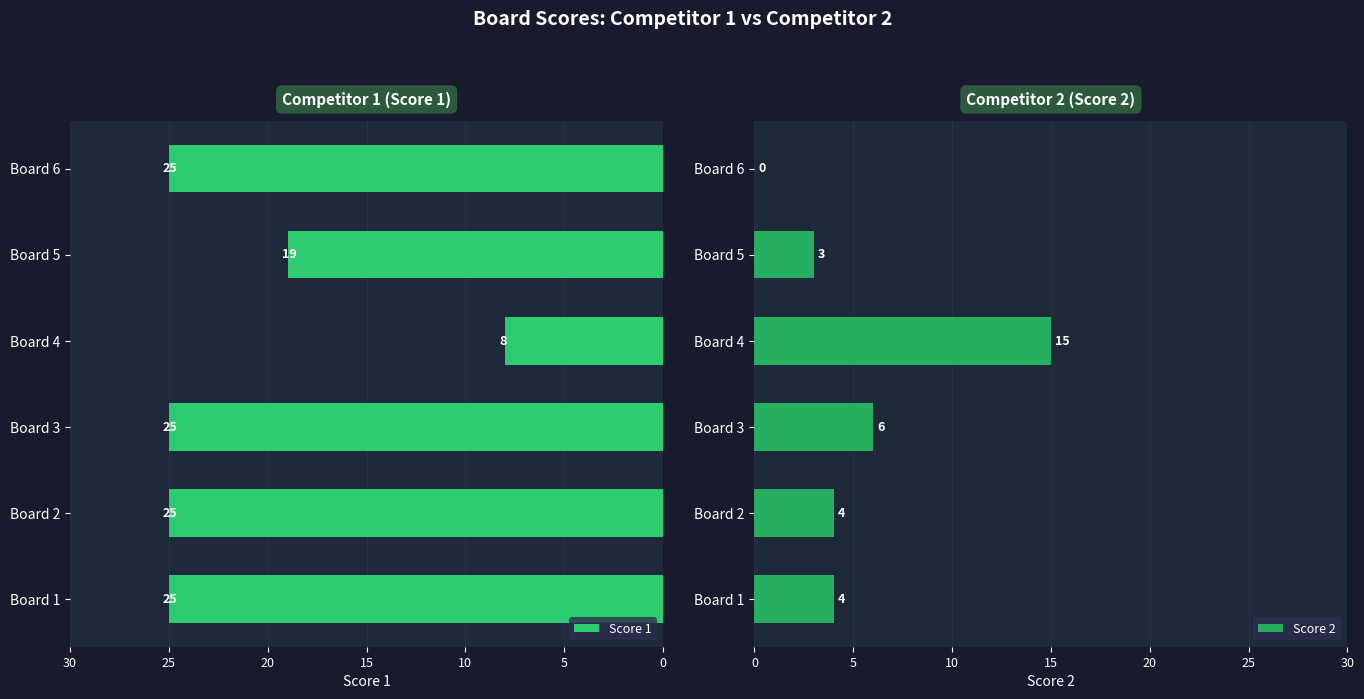

How many Score 1 values are between 19 and 25?

5